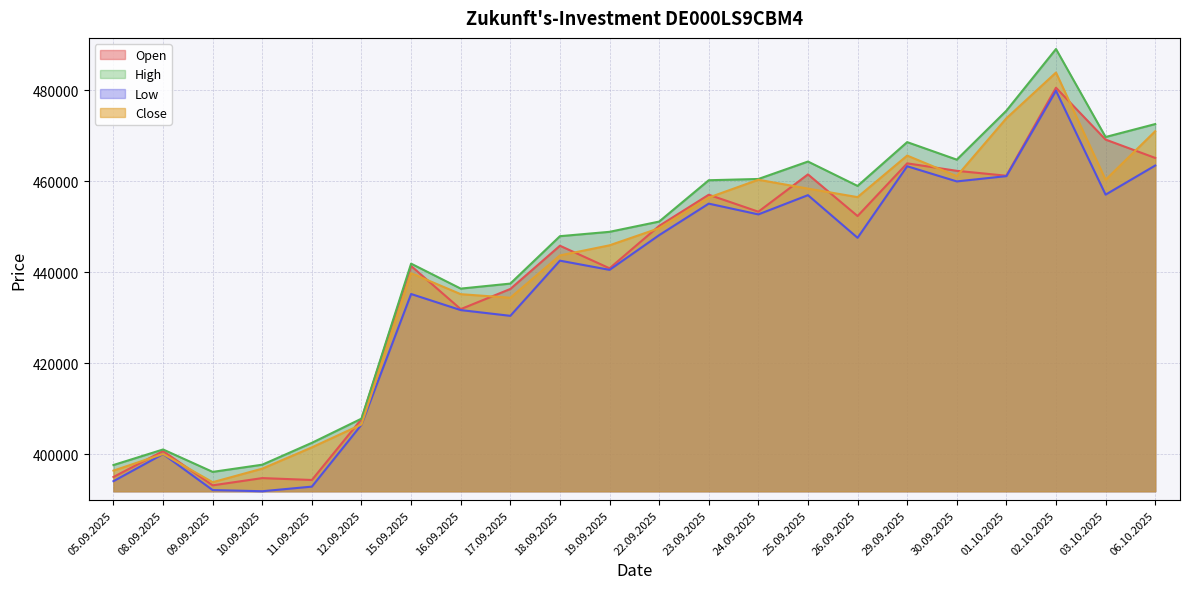

Which series has the widest spread of values?

High